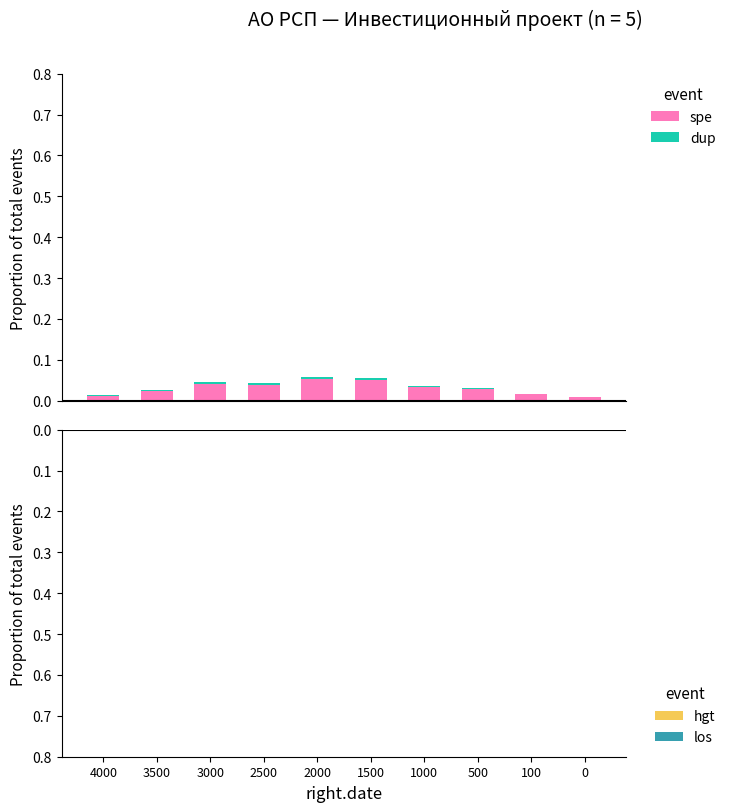

What is the highest value of the spe series?

0.1